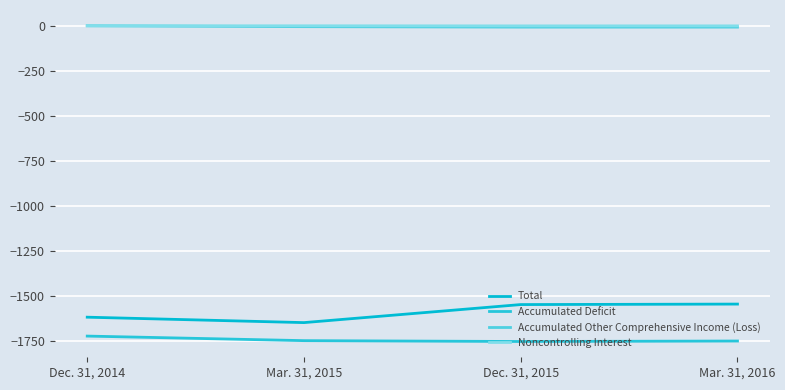

How many lines are shown in the chart?

4